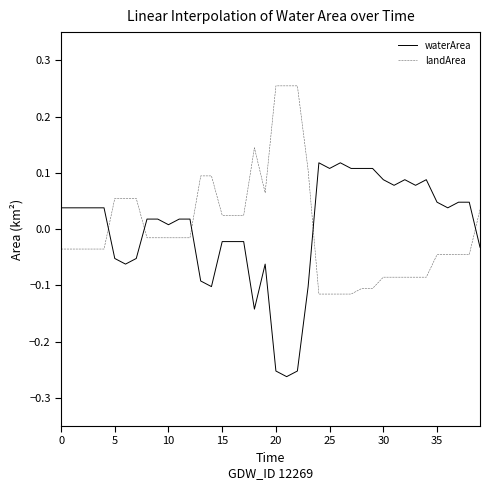

List the series in order of their peak value, highest first.

landArea, waterArea